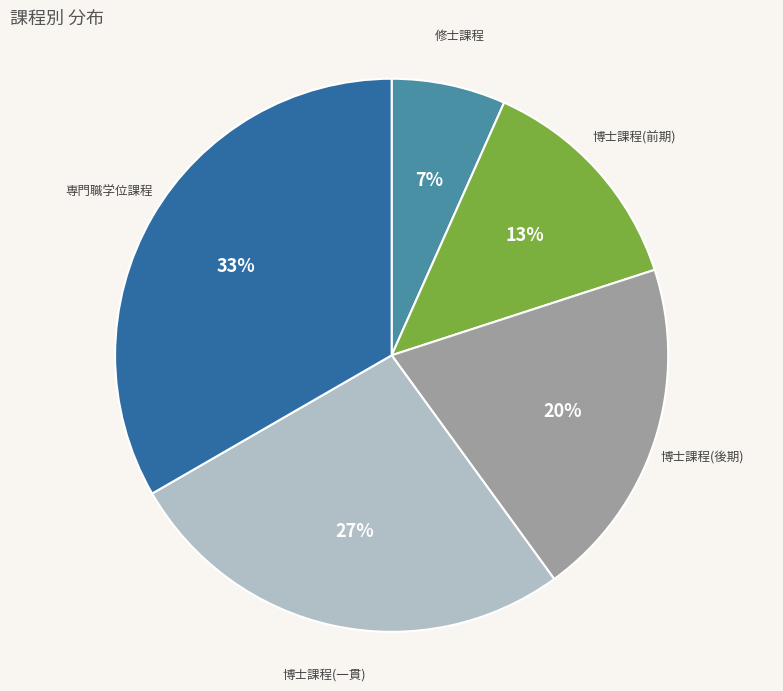

To the nearest percent, what is the average slice percentage?

20%